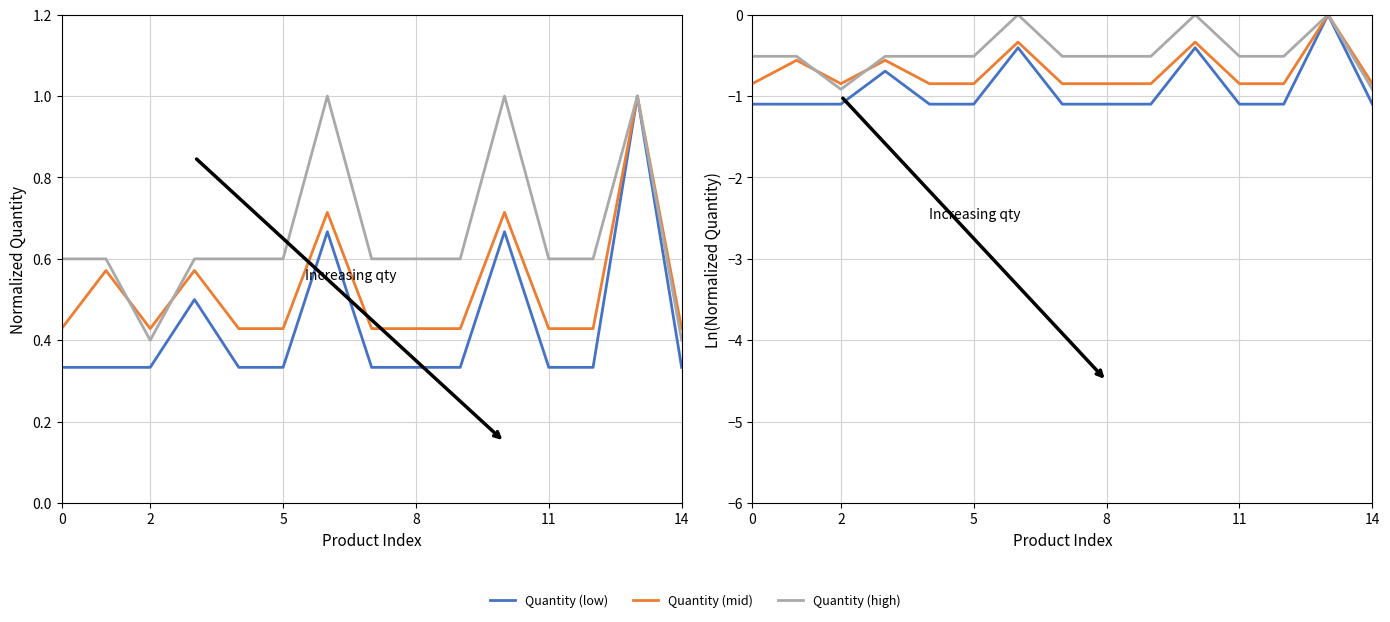

How many values in the Quantity (low) series exceed -1?

4